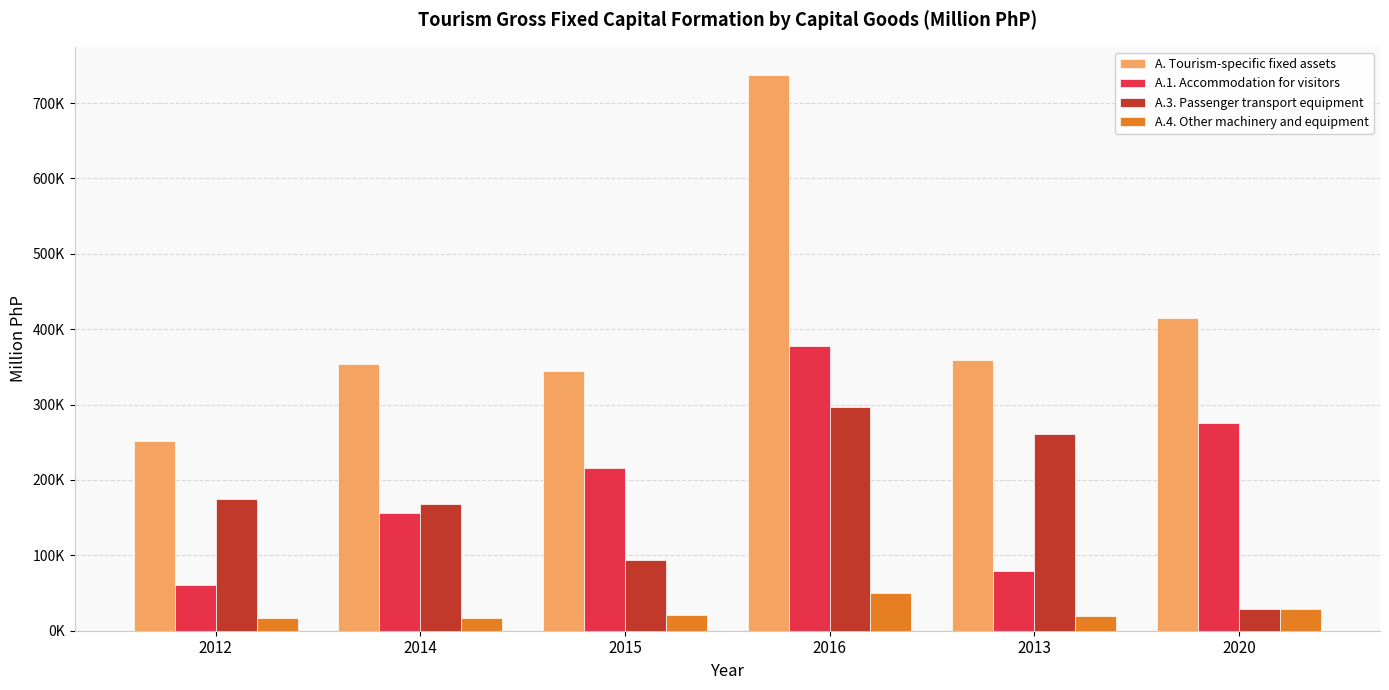

Does the chart contain stacked bars?

No